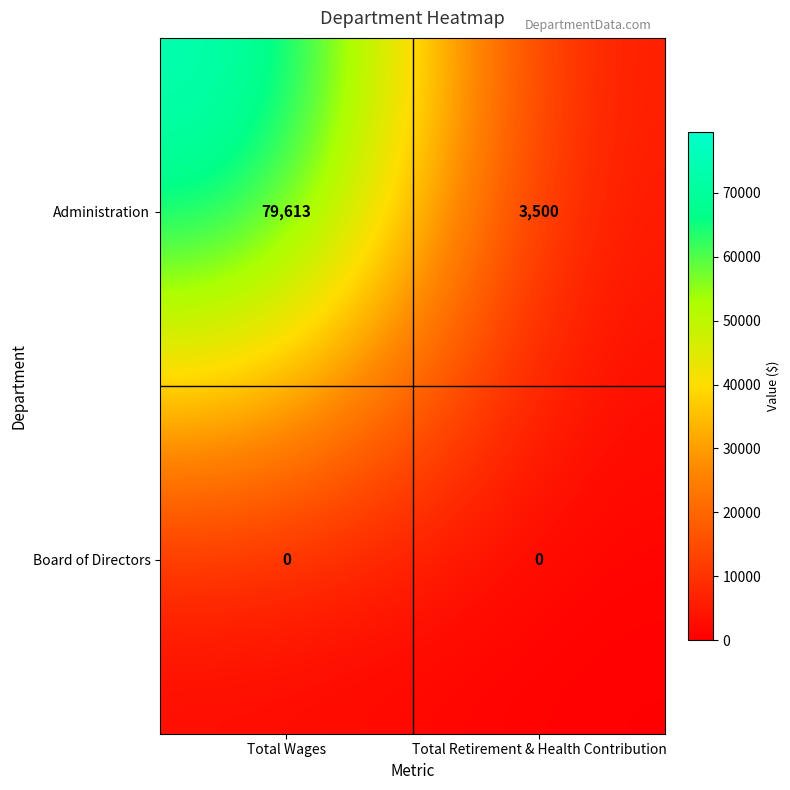

Reading right to left, what are all the values shown in this chart?

Administration: Total Retirement & Health Contribution=3500	Total Wages=79613
Board of Directors: Total Retirement & Health Contribution=0	Total Wages=0